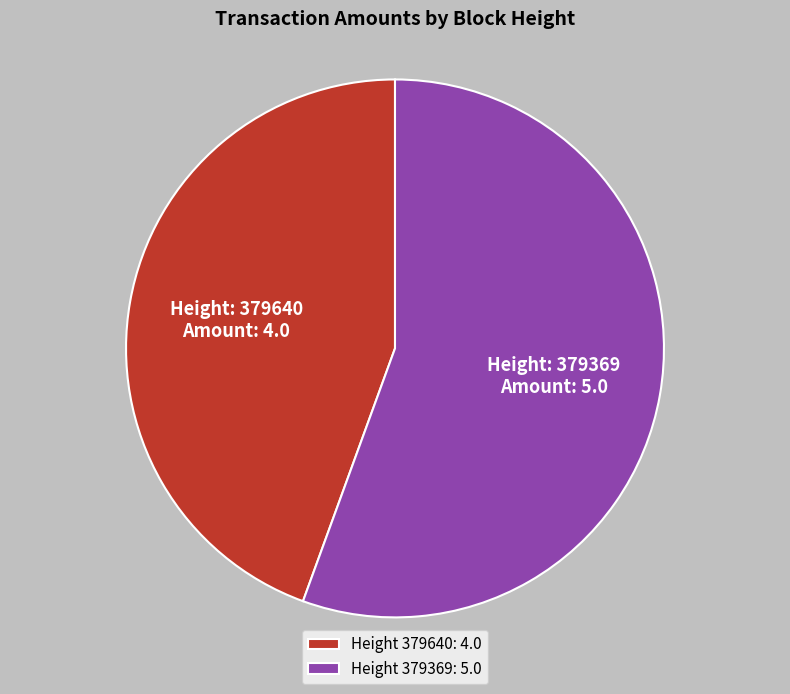

Between Height 379640: 4.0 and Height 379369: 5.0, which is larger?

Height 379369: 5.0